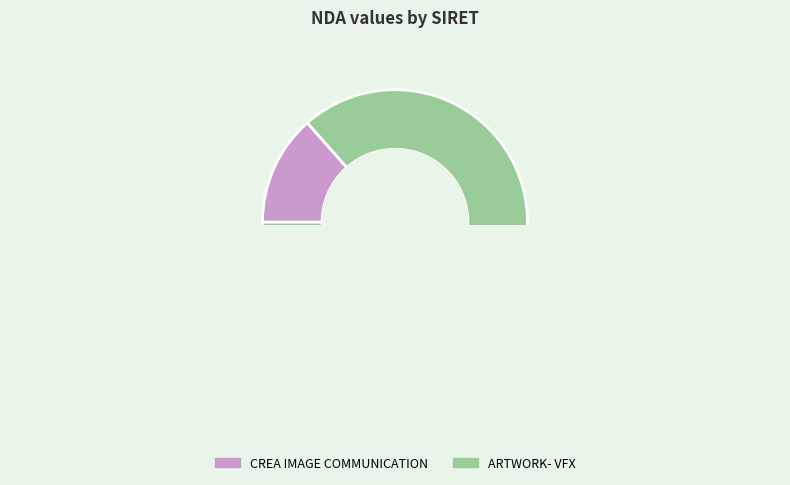

Which slice is the largest?

82878404100026